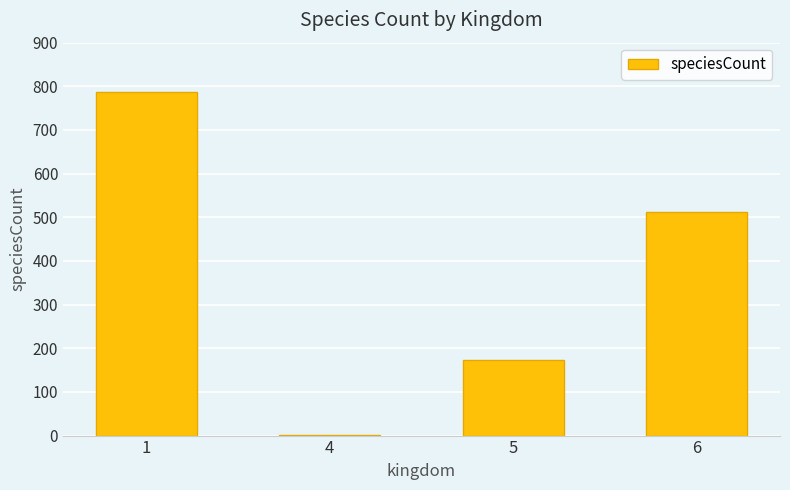

Count the number of categories in the chart.

4